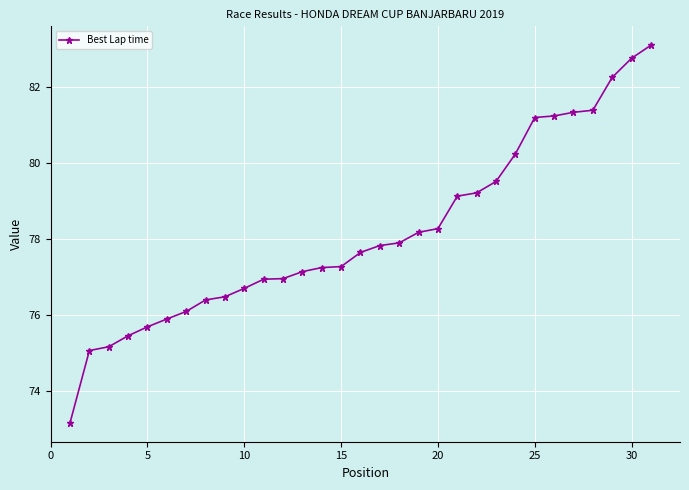

What is the greatest value displayed?

83.1